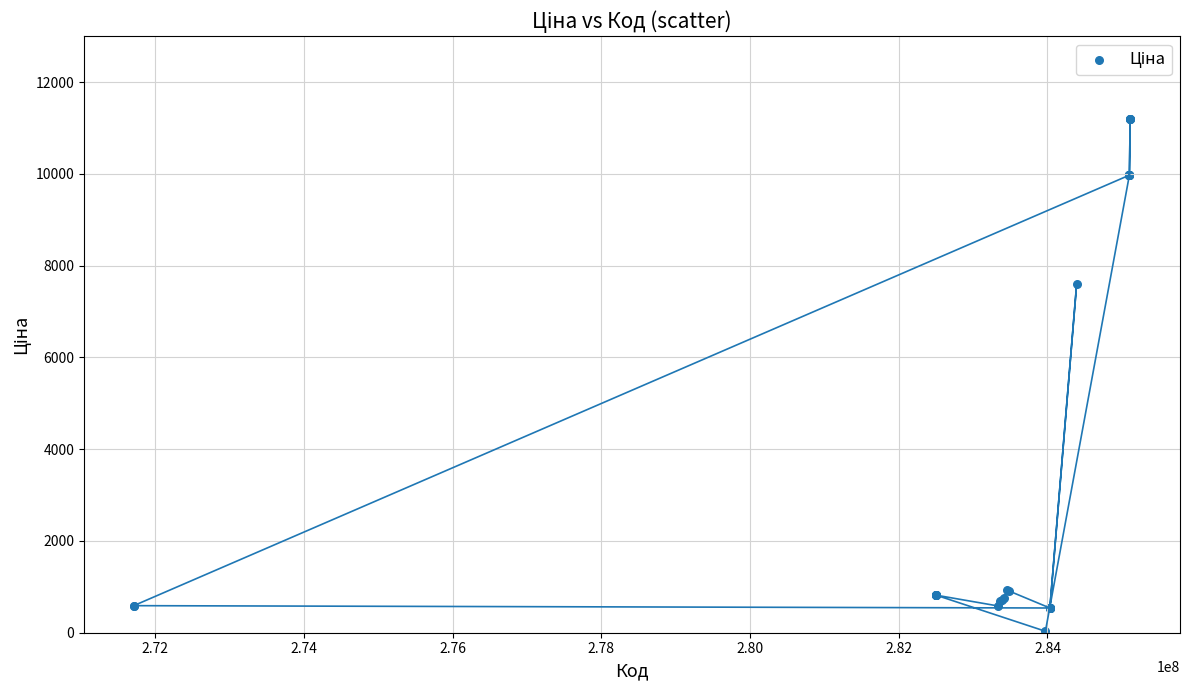

What Y value in the scatter plot is closest to 5610?

7596.5